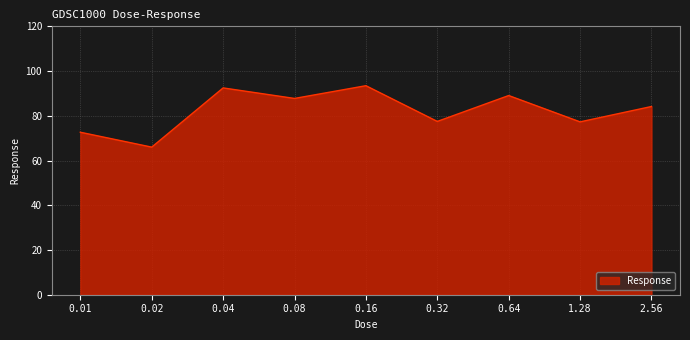

Count the number of categories in the chart.

9